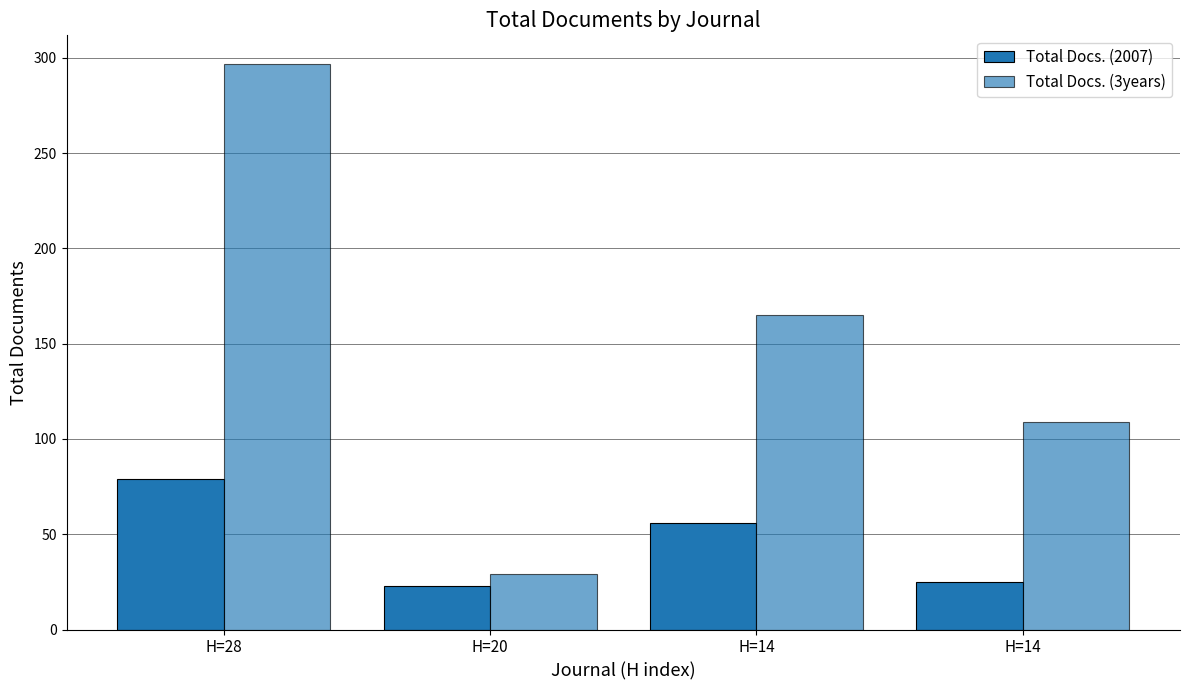

How many bars are there in each group?

2